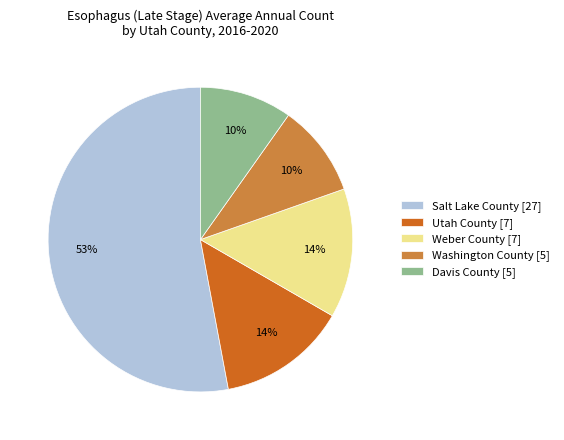

Does Weber County [7] represent more than half of the total?

No